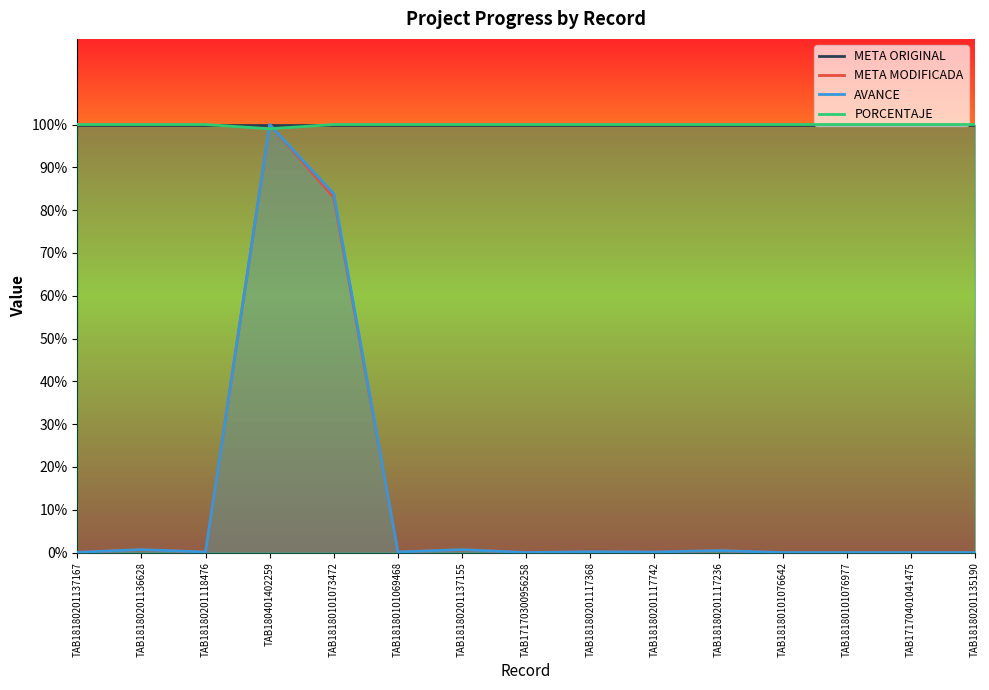

True or false: AVANCE has more than 2 interior local peaks.

True